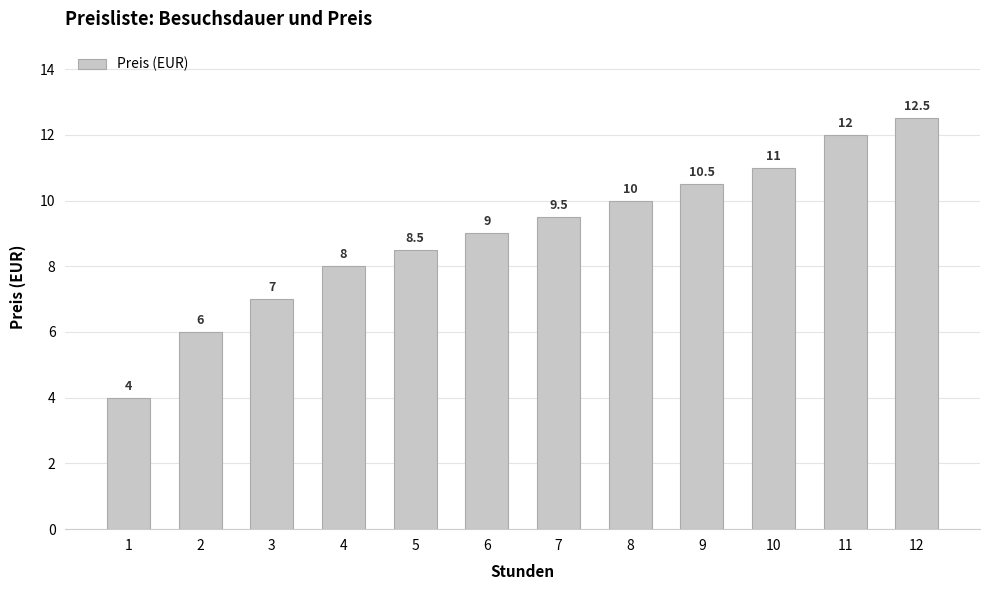

What is the maximum value shown in the chart?

12.5